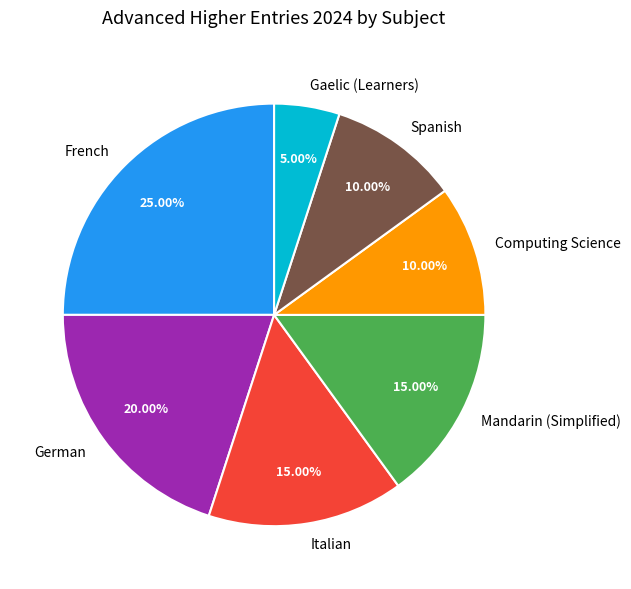

To the nearest percent, what percentage of the pie is Mandarin (Simplified)?

15%